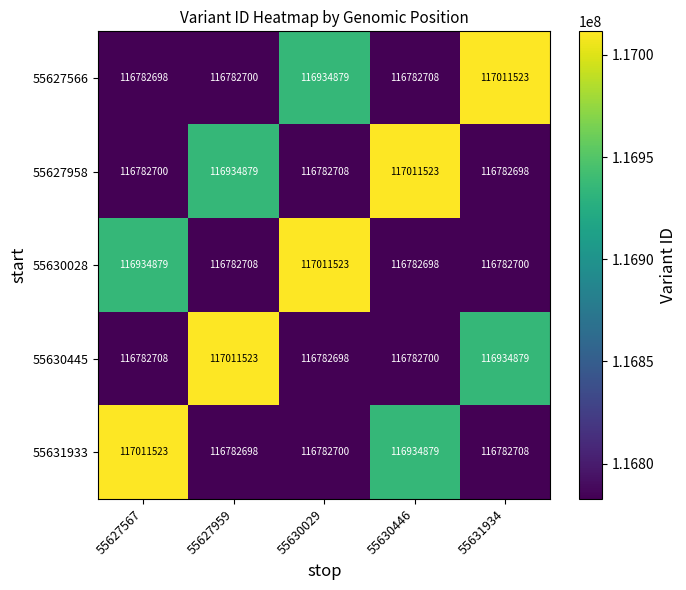

At how many categories does at least one series exceed 116978740?

5